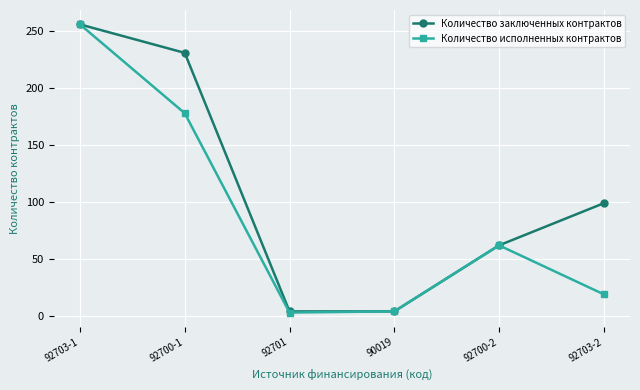

What are all the series names shown in the legend?

Количество заключенных контрактов, Количество исполненных контрактов